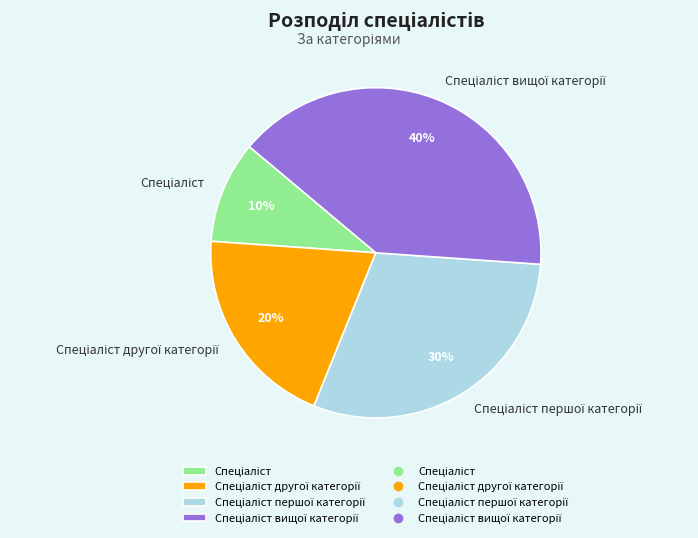

Does any single category account for the majority?

No